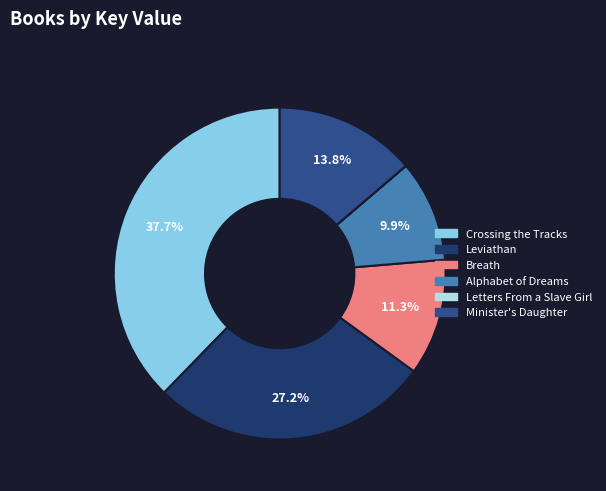

Which slice is the largest?

Crossing the Tracks